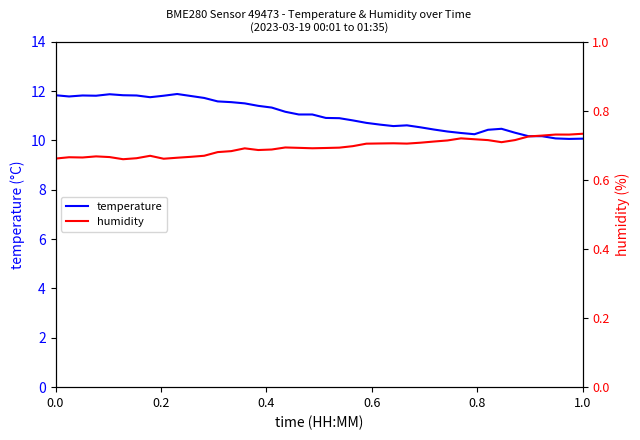

What is the minimum value for temperature?

10.1